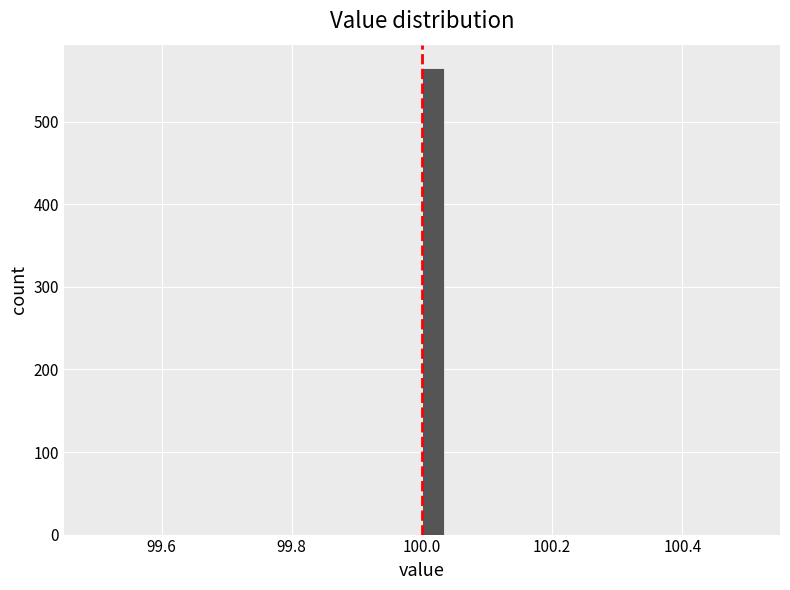

Around what value on the x-axis is the tallest bar? Give the approximate position of its centre, as read against the axis.

100.02